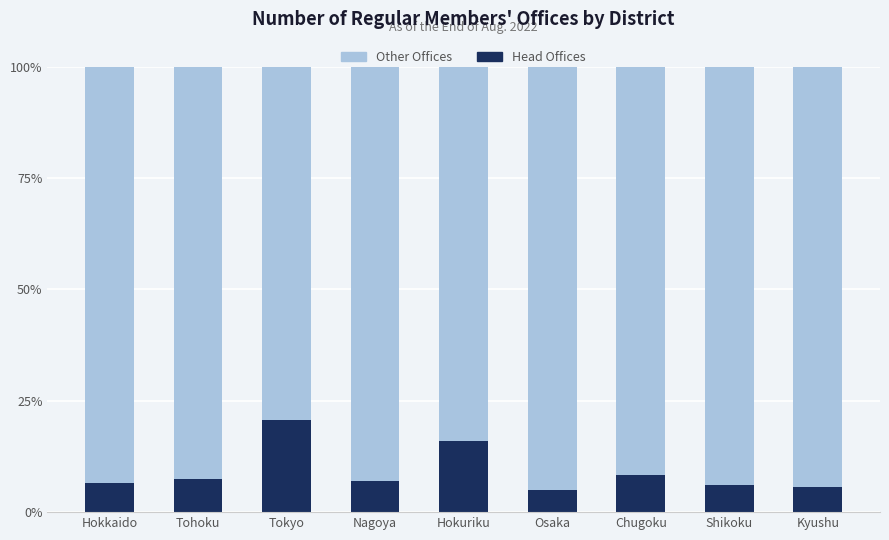

The Head Offices series shows 26.5 at Hokuriku. True or false?

False